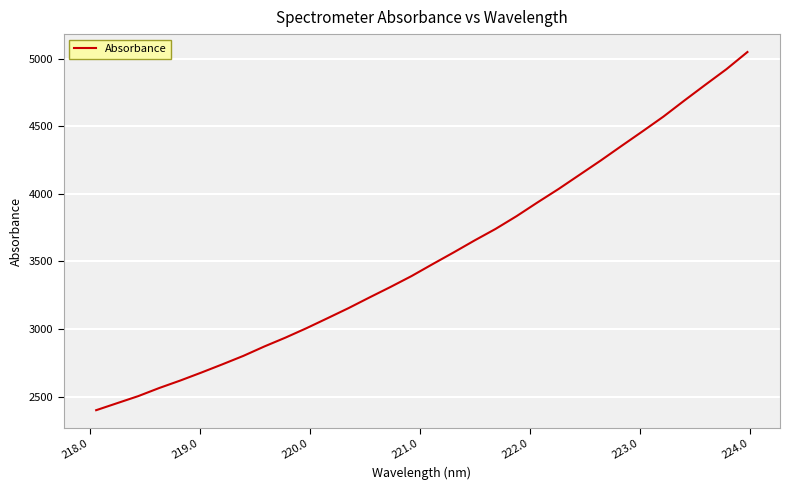

What is the maximum value shown in the chart?

5049.8